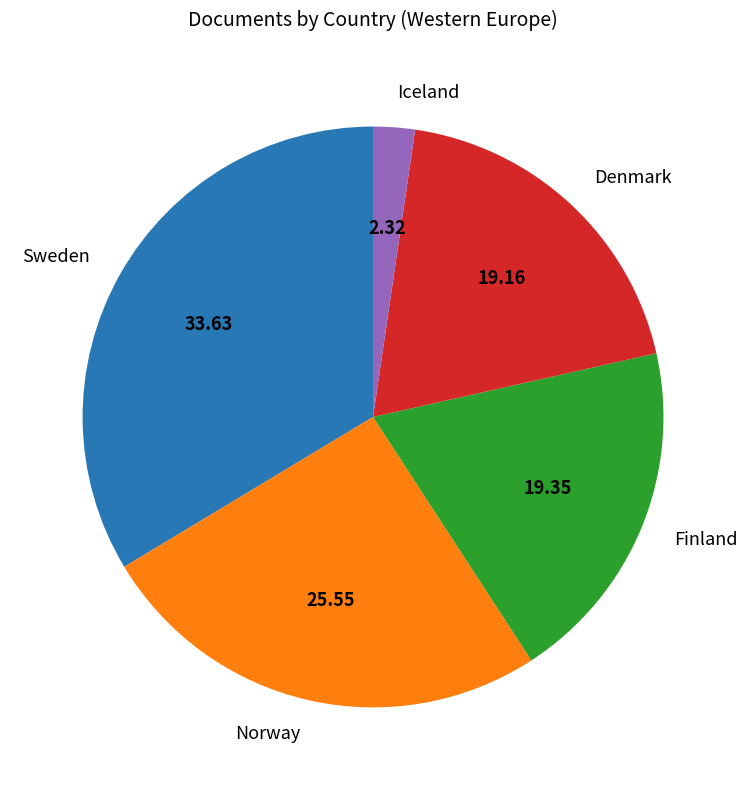

What is the smallest slice in the pie chart?

Iceland